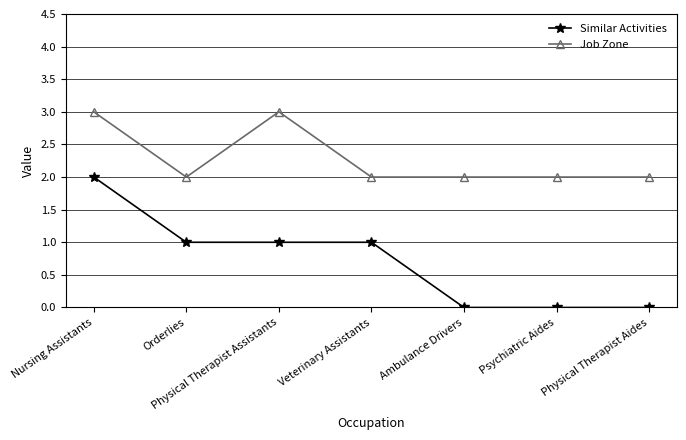

What is the sum of all Job Zone values?

16